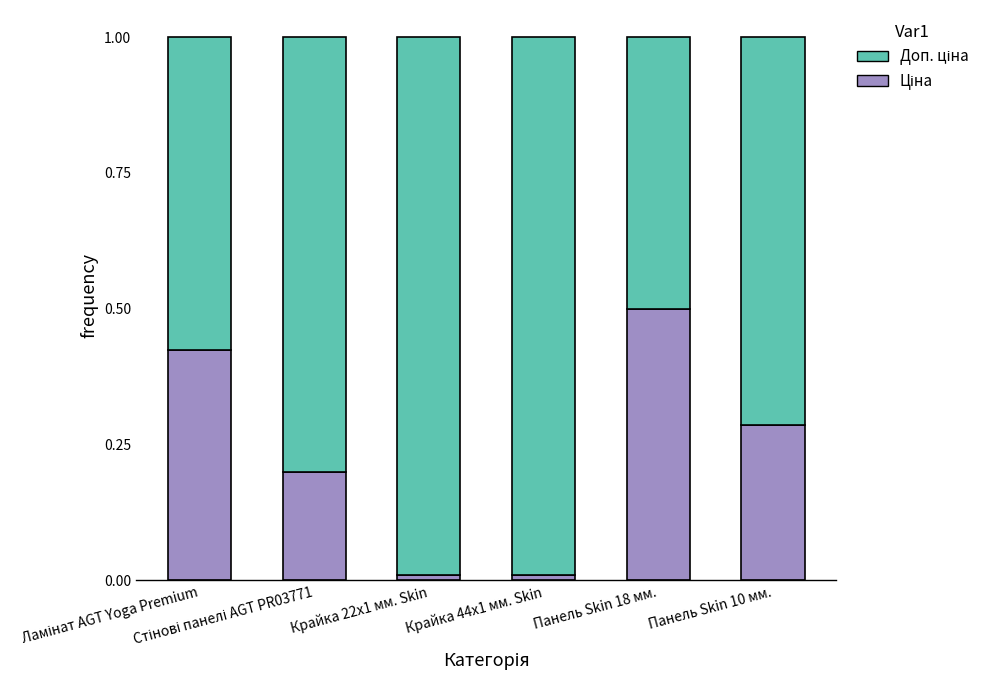

What is the total value across all series at Панель Skin 10 мм.?

1.0